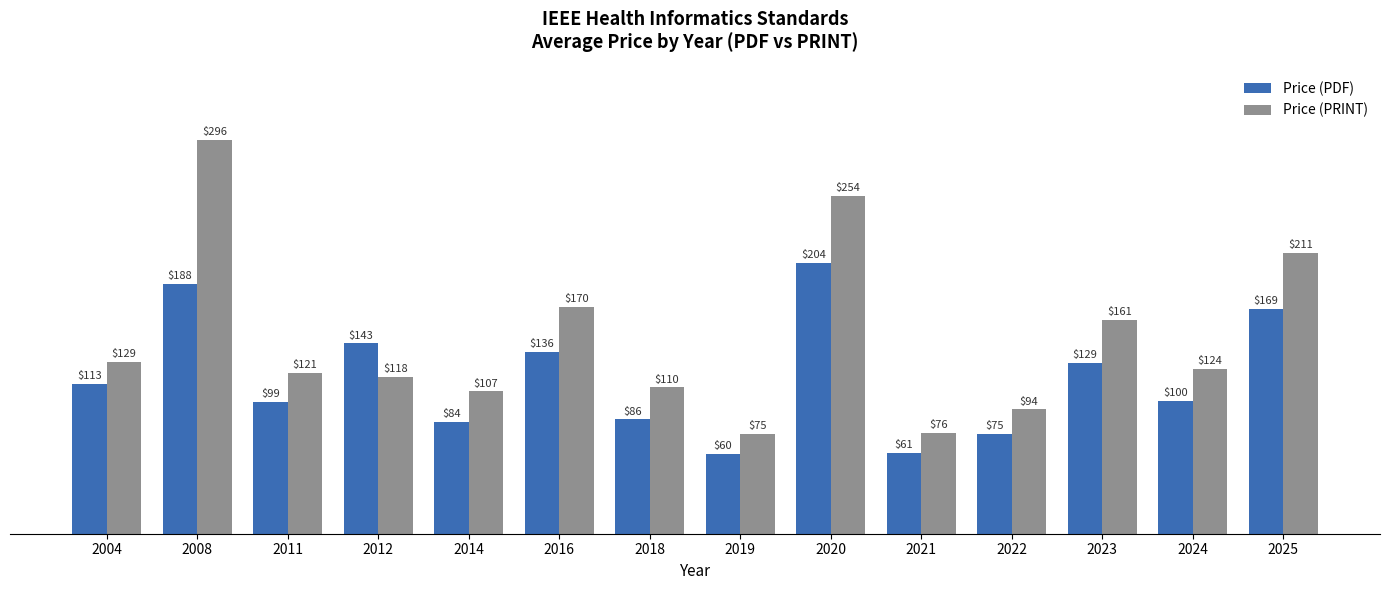

List the labels in order of Price (PDF) value, largest first.

2020, 2008, 2025, 2012, 2016, 2023, 2004, 2024, 2011, 2018, 2014, 2022, 2021, 2019